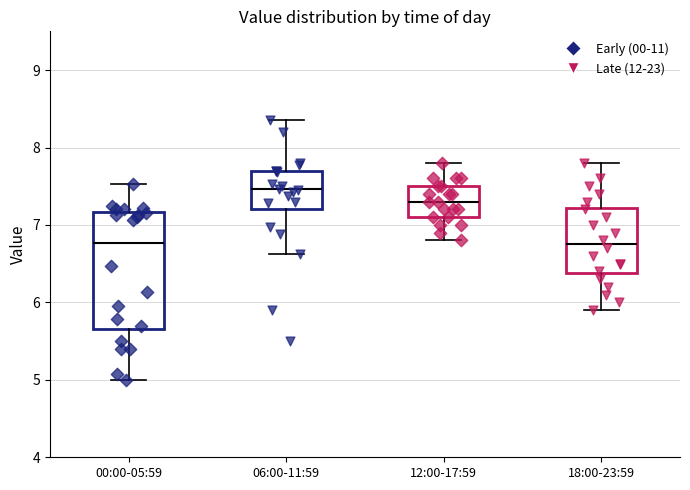

Where is the lower edge of the box for 12:00-17:59 on the y-axis? The values are not printed on the chart, so give them approximately, as read against the axis.

7.1